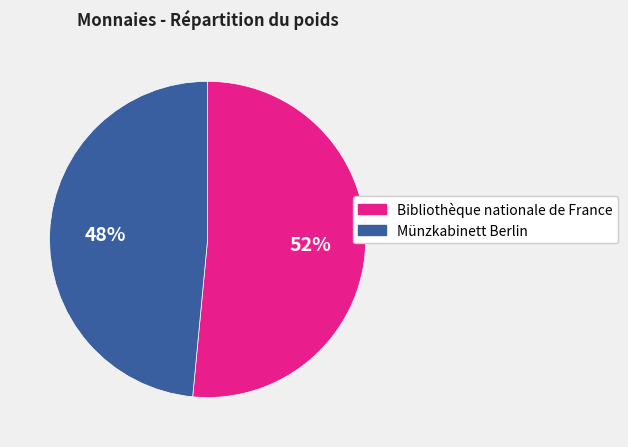

How many slices are in this pie chart?

2